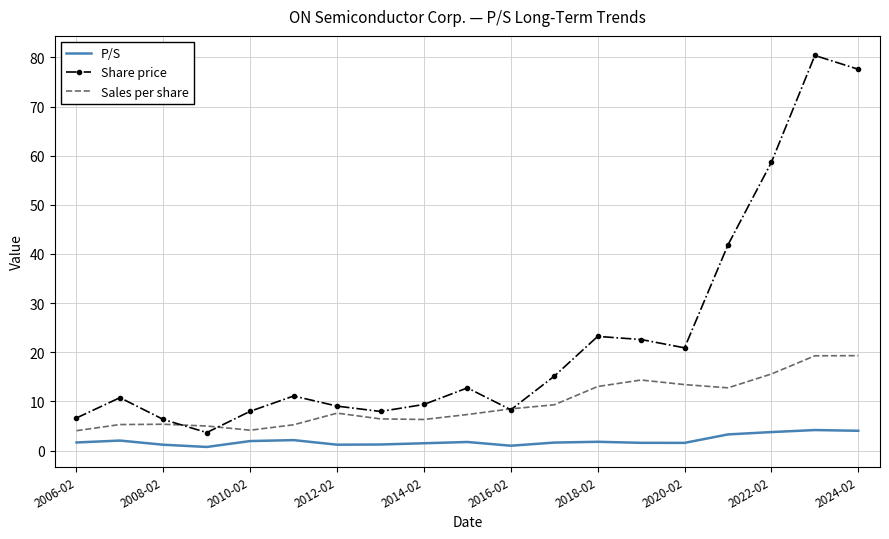

Which series has the largest total across all categories?

Share price